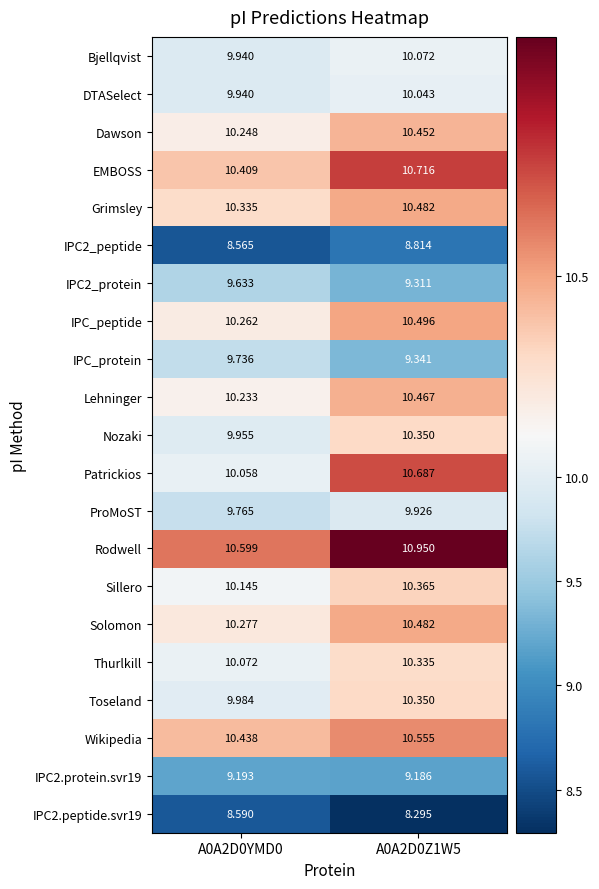

Which series has the widest spread of values?

Patrickios